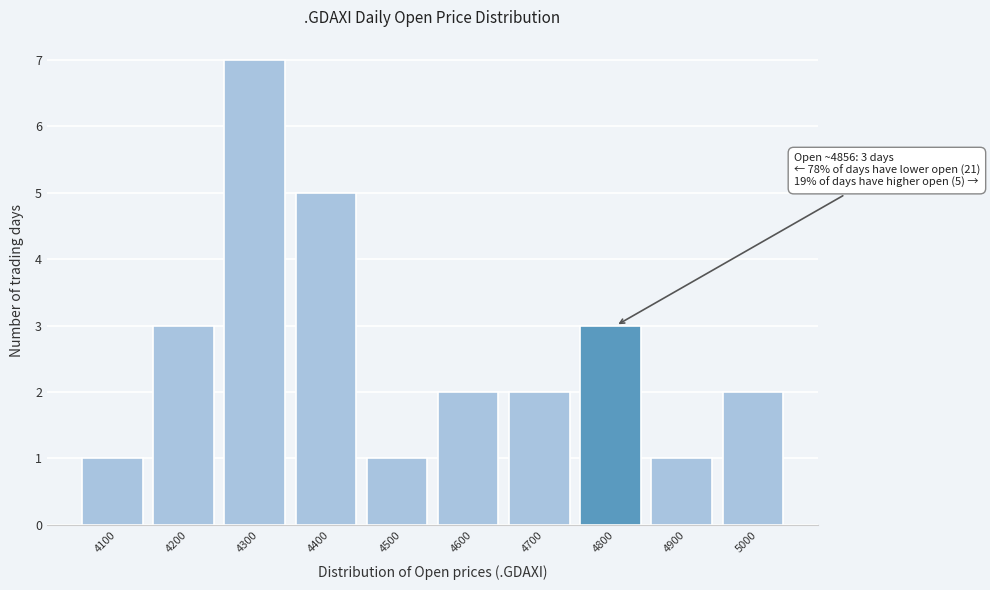

Reading right to left, list all the values displayed in this chart.

5000=2	4900=1	4800=3	4700=2	4600=2	4500=1	4400=5	4300=7	4200=3	4100=1